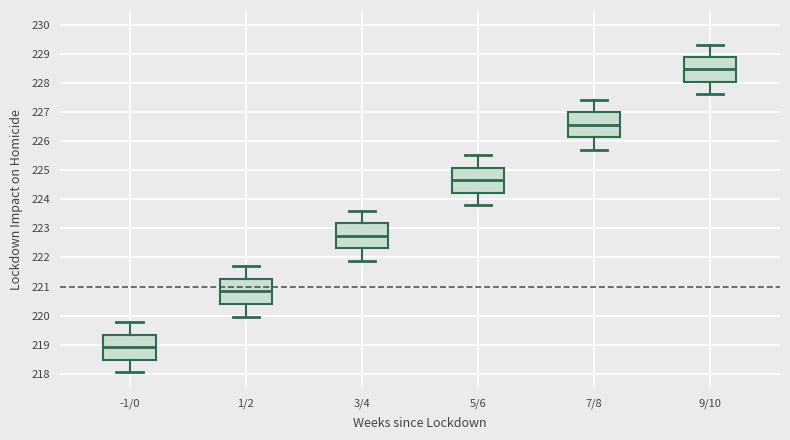

Reading left to right, transcribe this box plot: for each box, give where its median line is, the range the box spans, and where its two whiskers end, as read against the y-axis. The values are not printed on the chart, so give them approximately, as read against the axis.

-1/0: median 218.9, box 218.5 to 219.4, whiskers 218.1 to 219.8
1/2: median 220.8, box 220.4 to 221.3, whiskers 220.0 to 221.7
3/4: median 222.7, box 222.3 to 223.2, whiskers 221.9 to 223.6
5/6: median 224.6, box 224.2 to 225.1, whiskers 223.8 to 225.5
7/8: median 226.6, box 226.1 to 227.0, whiskers 225.7 to 227.4
9/10: median 228.5, box 228.0 to 228.9, whiskers 227.6 to 229.3